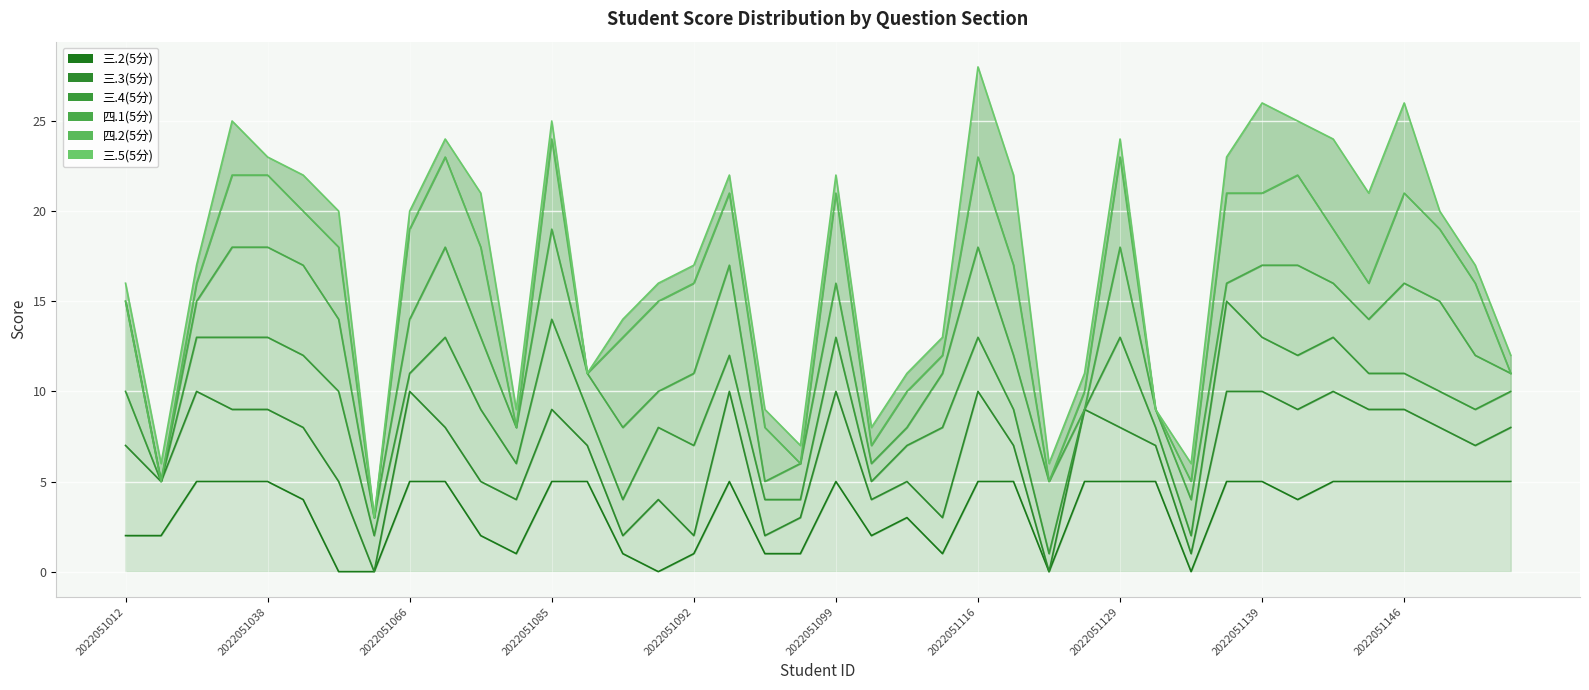

Reading left to right, list all the values displayed in this chart.

三.2(5分) line: 2	2	5	5	5	4	0	0	5	5	2	1	5	5	1	0	1	5	1	1	5	2	3	1	5	5	0	5	5	5	0	5	5	4	5	5	5	5	5	5
三.3(5分) line: 7	5	10	9	9	8	5	0	10	8	5	4	9	7	2	4	2	10	2	3	10	4	5	3	10	7	0	9	8	7	1	10	10	9	10	9	9	8	7	8
三.4(5分) line: 10	5	13	13	13	12	10	2	11	13	9	6	14	9	4	8	7	12	4	4	13	5	7	8	13	9	1	9	13	8	2	15	13	12	13	11	11	10	9	10
四.1(5分) line: 15	5	15	18	18	17	14	3	14	18	13	8	19	11	8	10	11	17	5	6	16	6	8	11	18	12	5	9	18	9	4	16	17	17	16	14	16	15	12	11
四.2(5分) line: 15	5	16	22	22	20	18	3	19	23	18	8	24	11	13	15	16	21	8	6	21	7	10	12	23	17	5	10	23	9	5	21	21	22	19	16	21	19	16	11
三.5(5分) line: 16	6	17	25	23	22	20	3	20	24	21	9	25	11	14	16	17	22	9	7	22	8	11	13	28	22	6	11	24	9	6	23	26	25	24	21	26	20	17	12